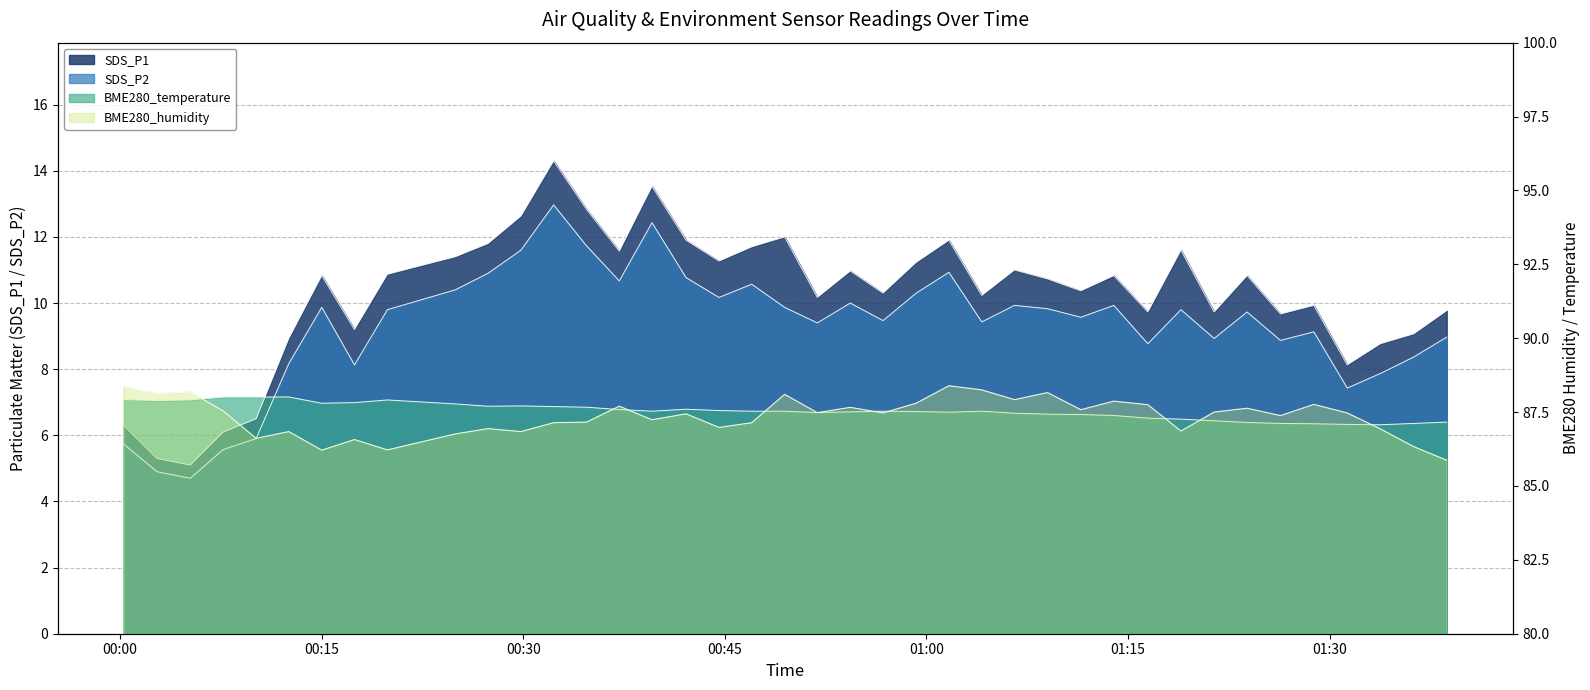

True or false: SDS_P2 and SDS_P1 cross at least once.

False